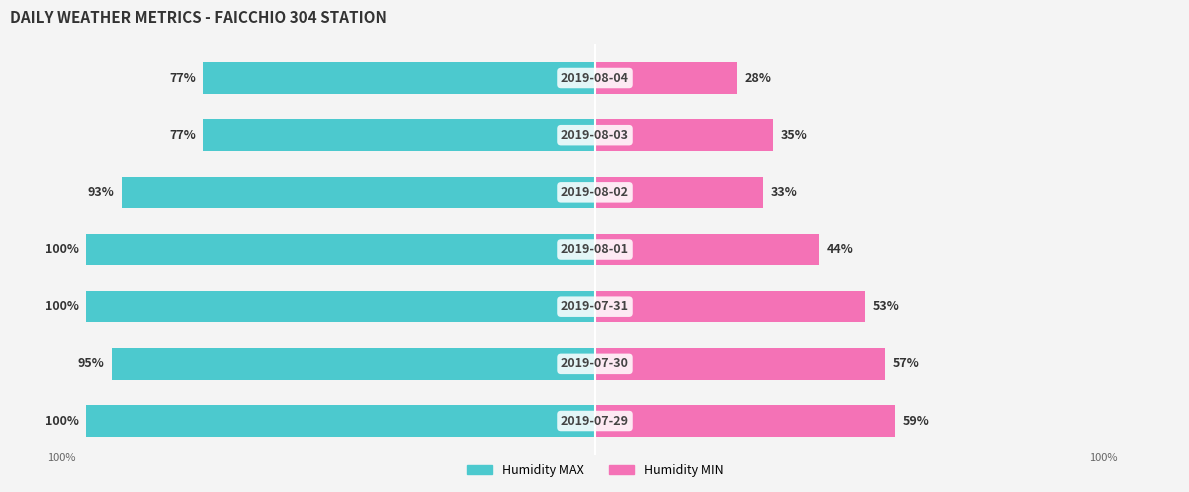

Is it true that Humidity MAX % equals -77 at 5?

True